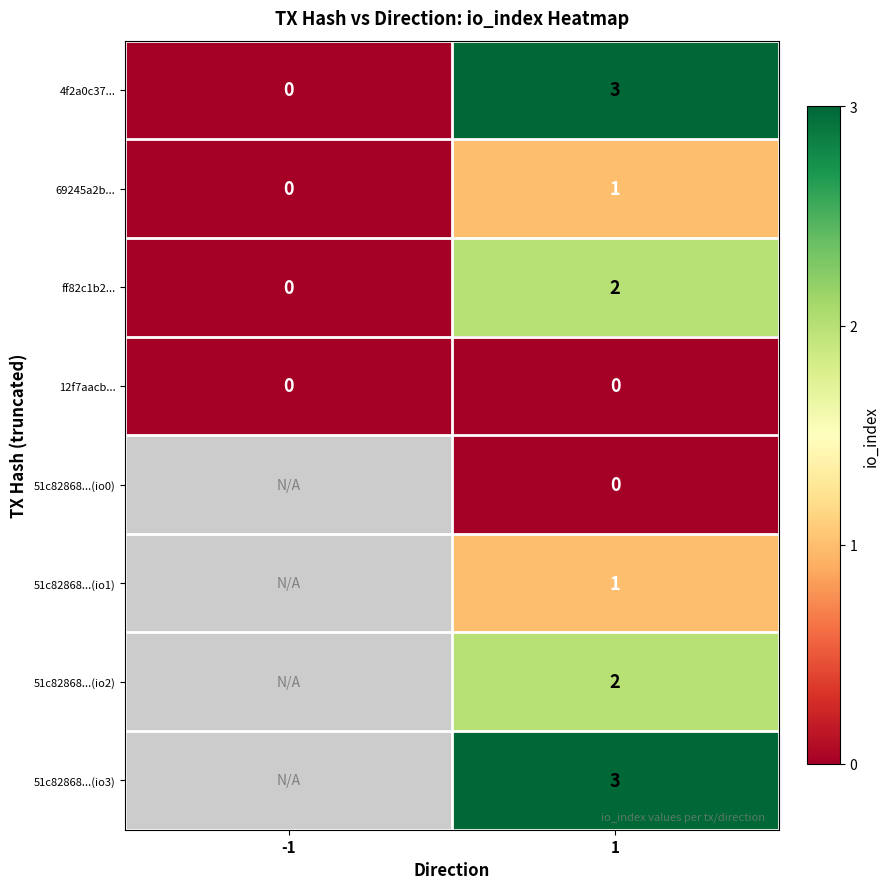

What is the sum of all 4f2a0c37... values?

3